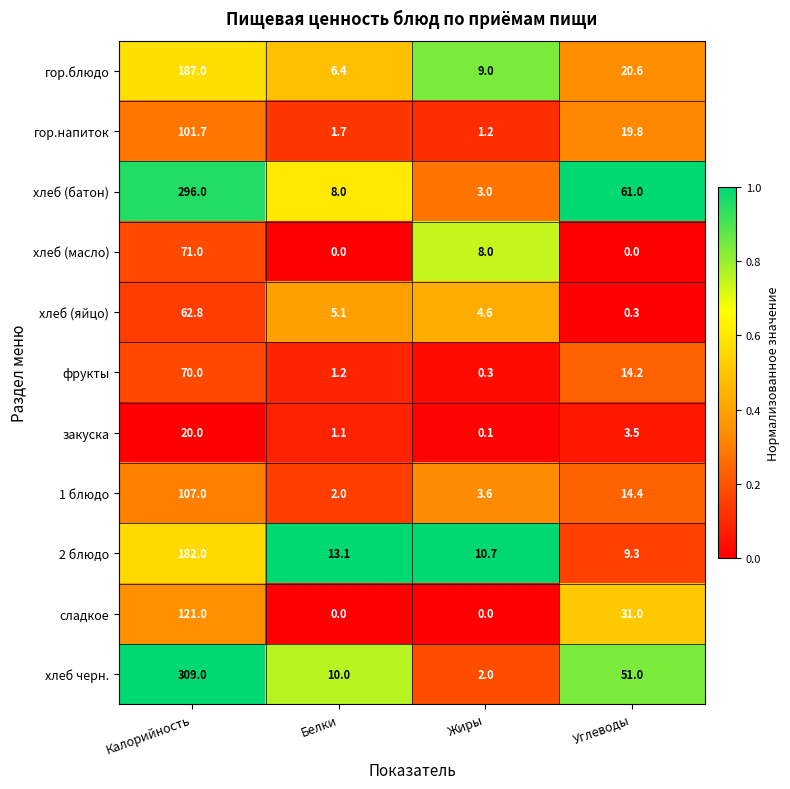

What value does the 2 блюдо series have at Калорийность?

182.0